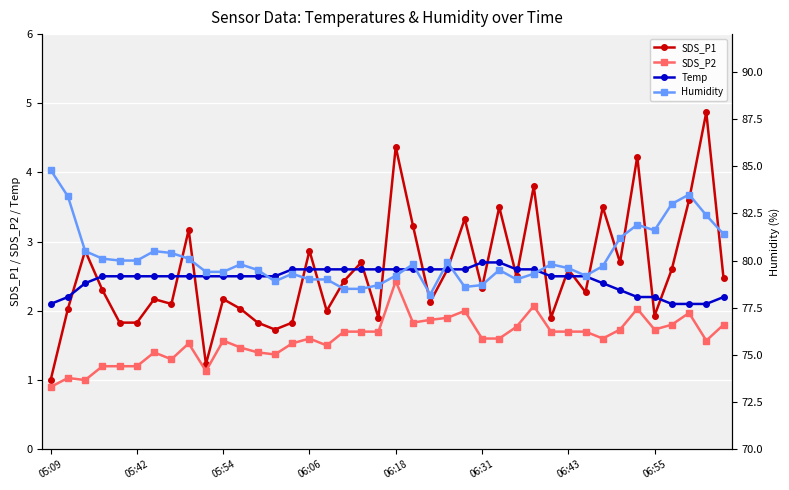

What is the minimum value shown in the chart?

0.9